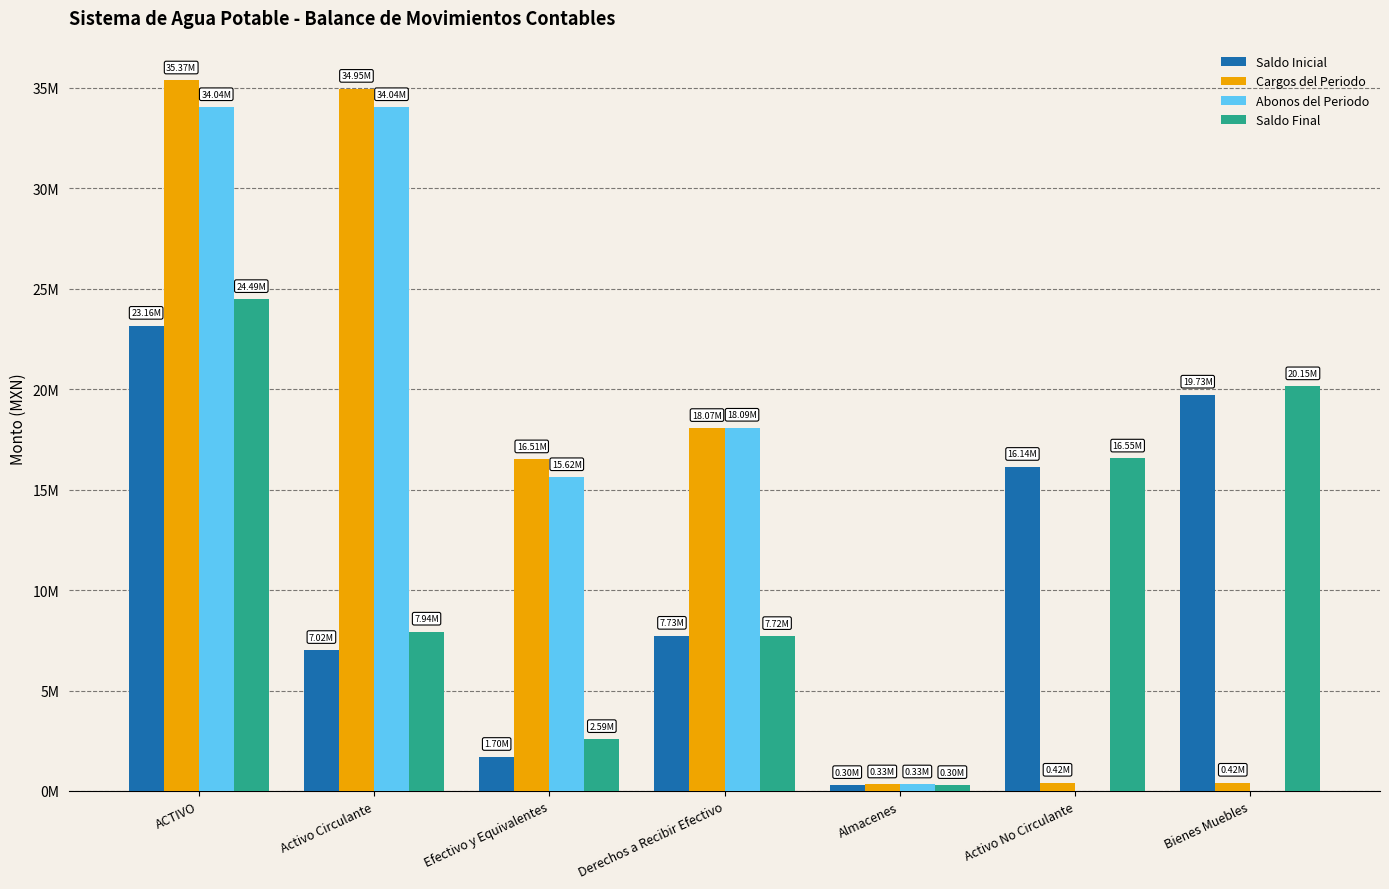

Are the bars horizontal?

No